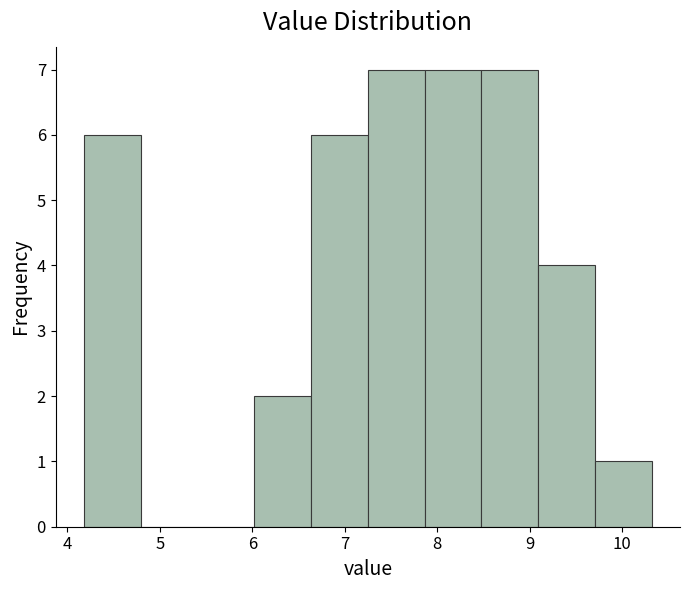

What is the height of the bar covering 7.9 to 8.5 on the x-axis? Neither the bar edges nor the heights are printed on the chart, so give them approximately, as read against the axes.

7